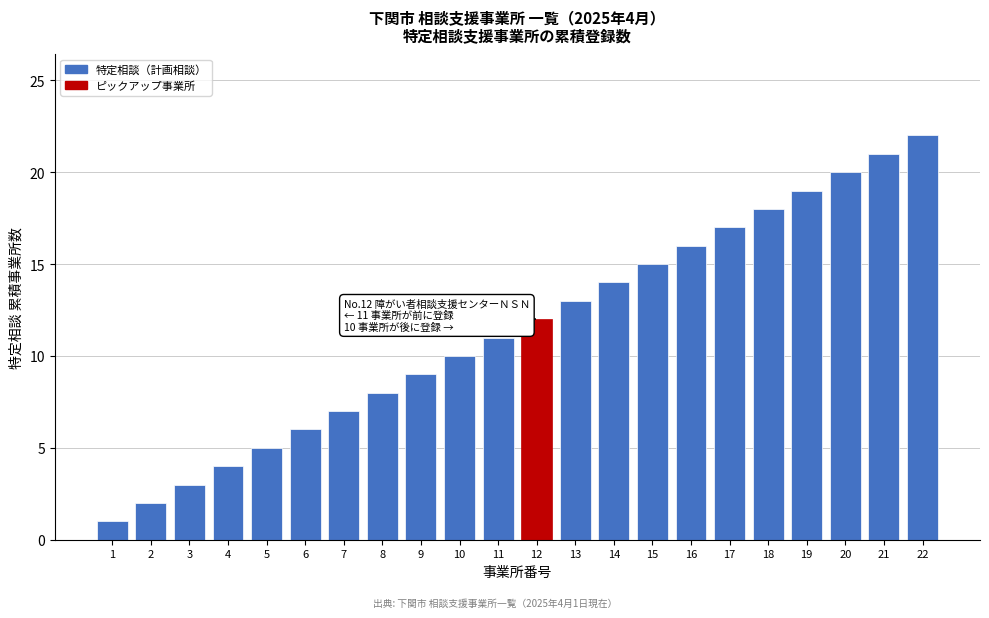

True or false: the data shows 21 at 21.

True